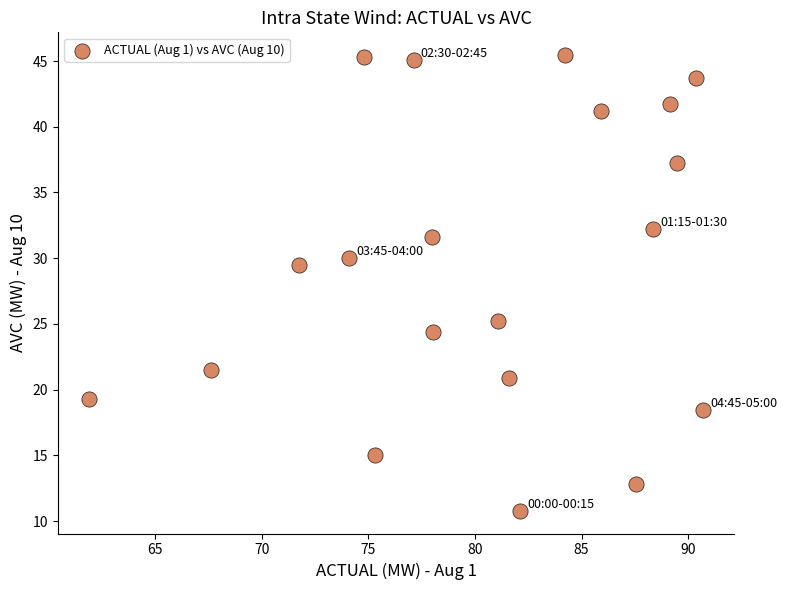

What is the range of Y values (max minus min)?

34.7